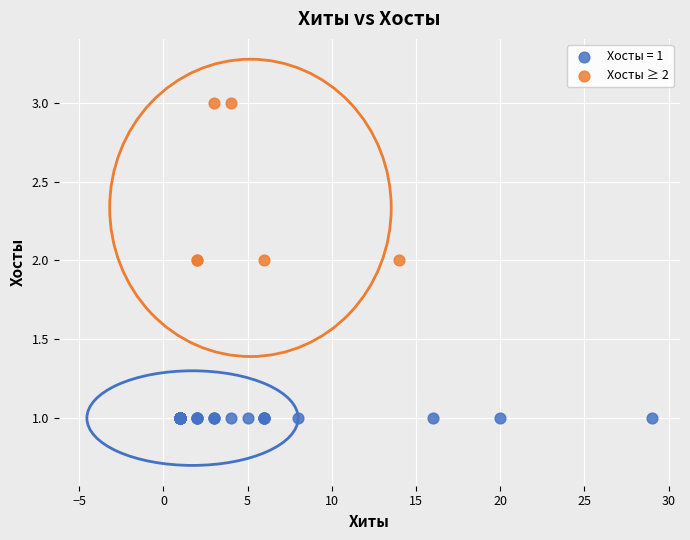

Which series reaches the maximum Y coordinate?

Хосты ≥ 2